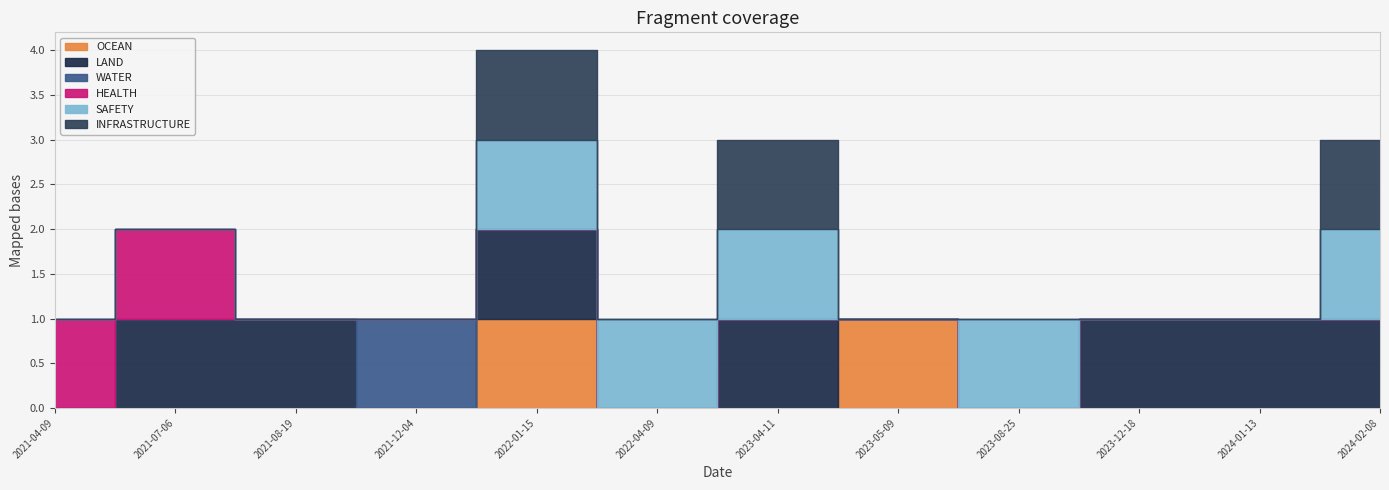

How many interior local valleys does the INFRASTRUCTURE series have?

1